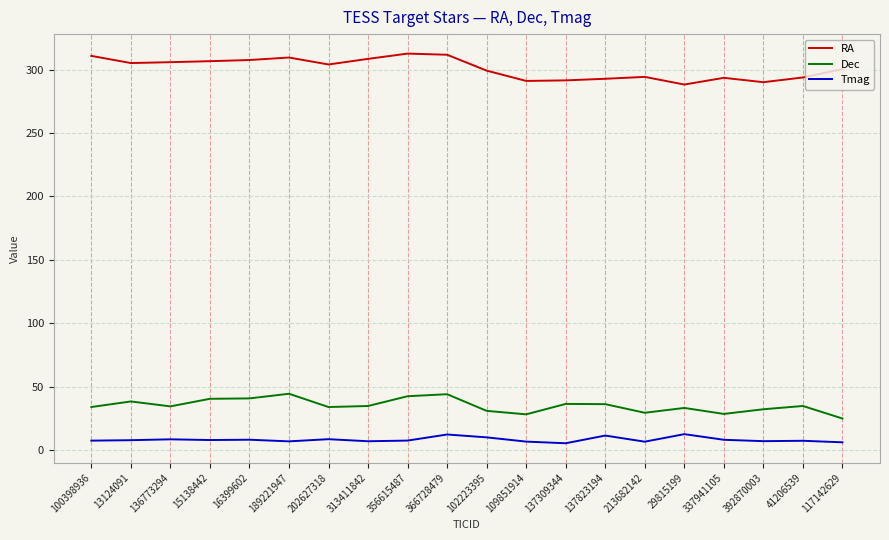

What are all the series names shown in the legend?

RA, Dec, Tmag